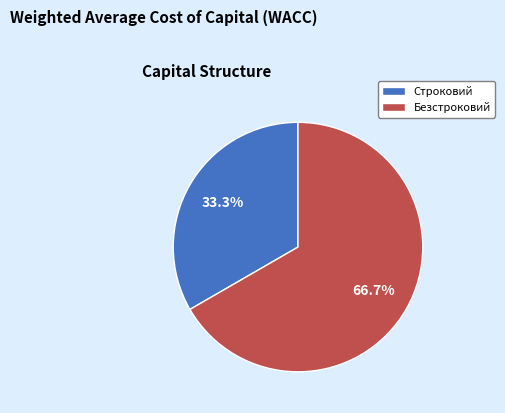

Approximately how many times larger is the value at Строковий compared to Безстроковий?

0.5